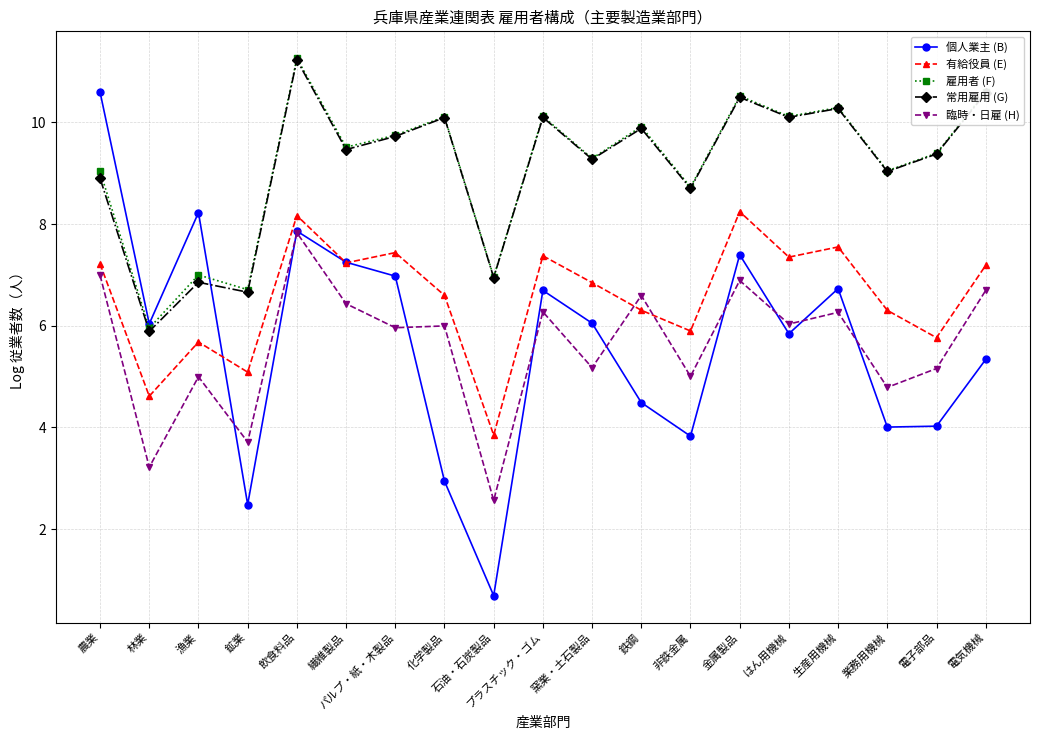

The value of 雇用者 (F) at 鉱業 is 10.3. True or false?

False